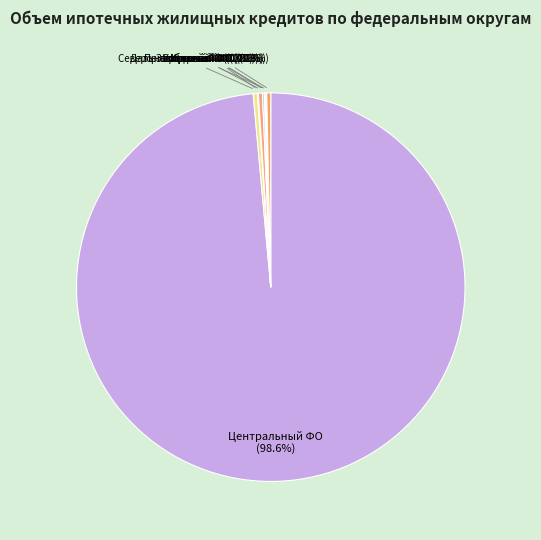

Count the number of slices in the pie.

9